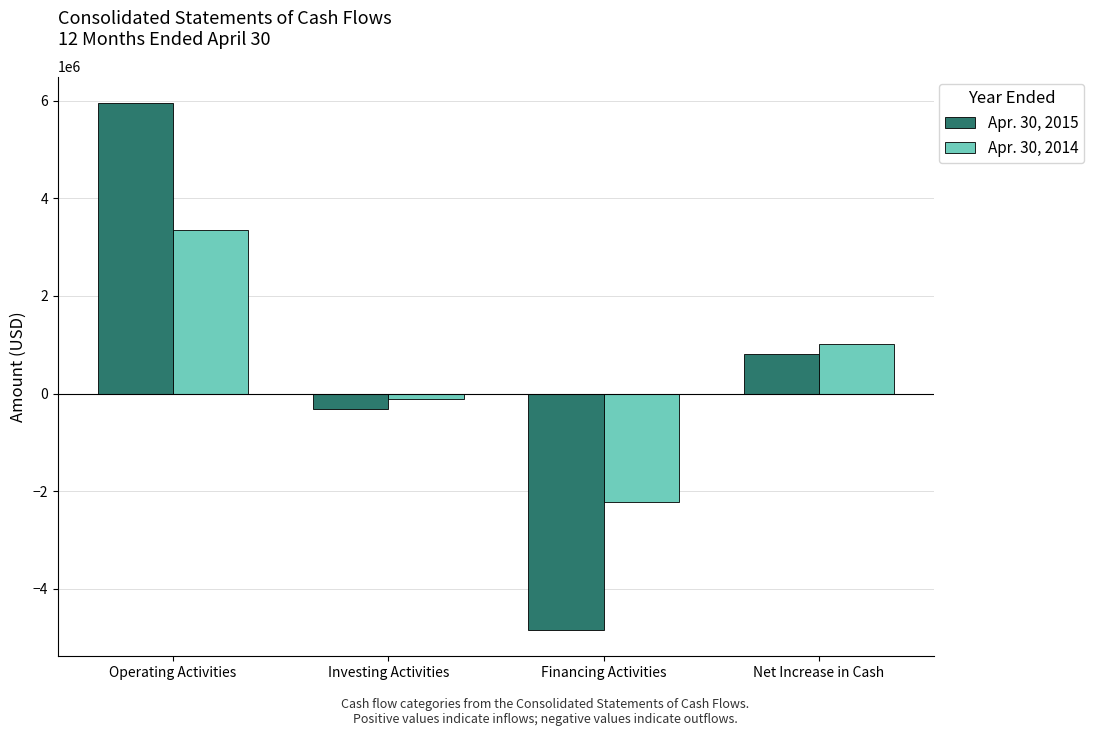

Reading left to right, extract all data points from this chart.

Apr. 30, 2015: Operating Activities=5951452	Investing Activities=-306950	Financing Activities=-4841817	Net Increase in Cash=802685
Apr. 30, 2014: Operating Activities=3343316	Investing Activities=-110360	Financing Activities=-2217890	Net Increase in Cash=1015066